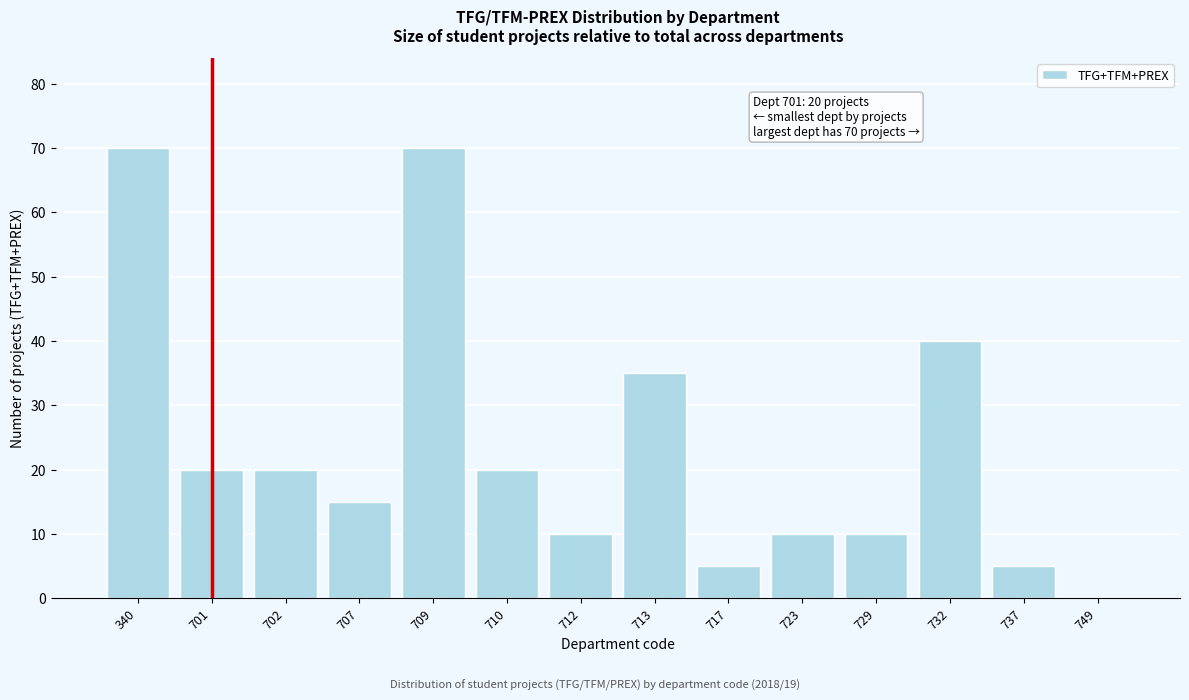

Reading left to right, extract all data points from this chart.

340=70	701=20	702=20	707=15	709=70	710=20	712=10	713=35	717=5	723=10	729=10	732=40	737=5	749=0